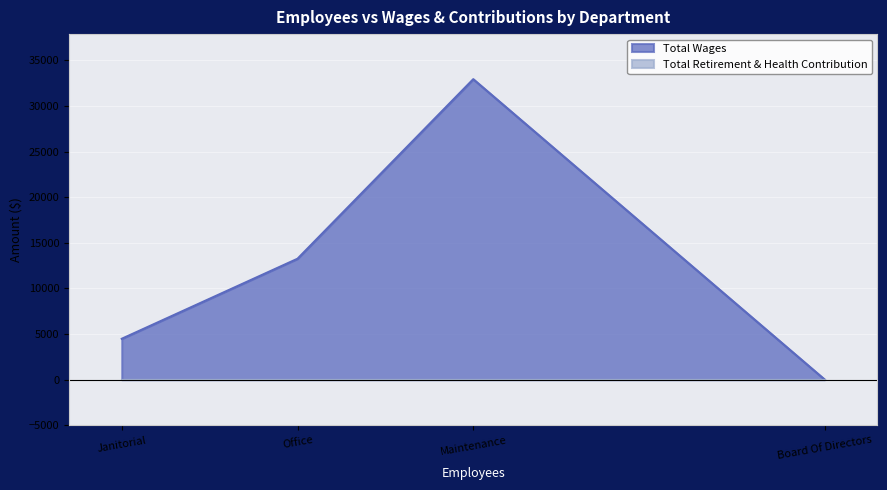

True or false: Total Retirement & Health Contribution and Total Wages intersect in this chart.

False